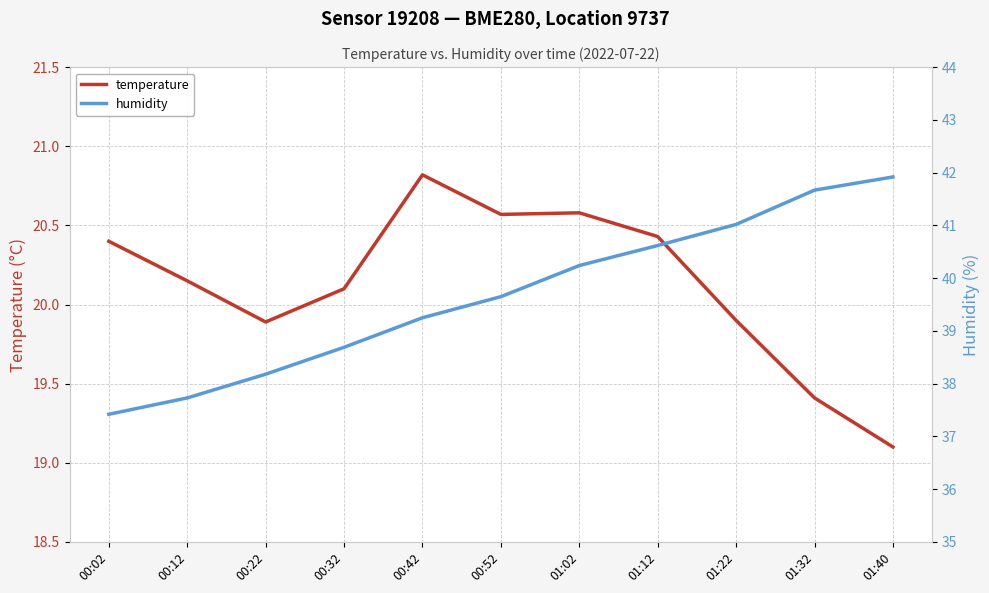

What is the minimum value shown in the chart?

19.1